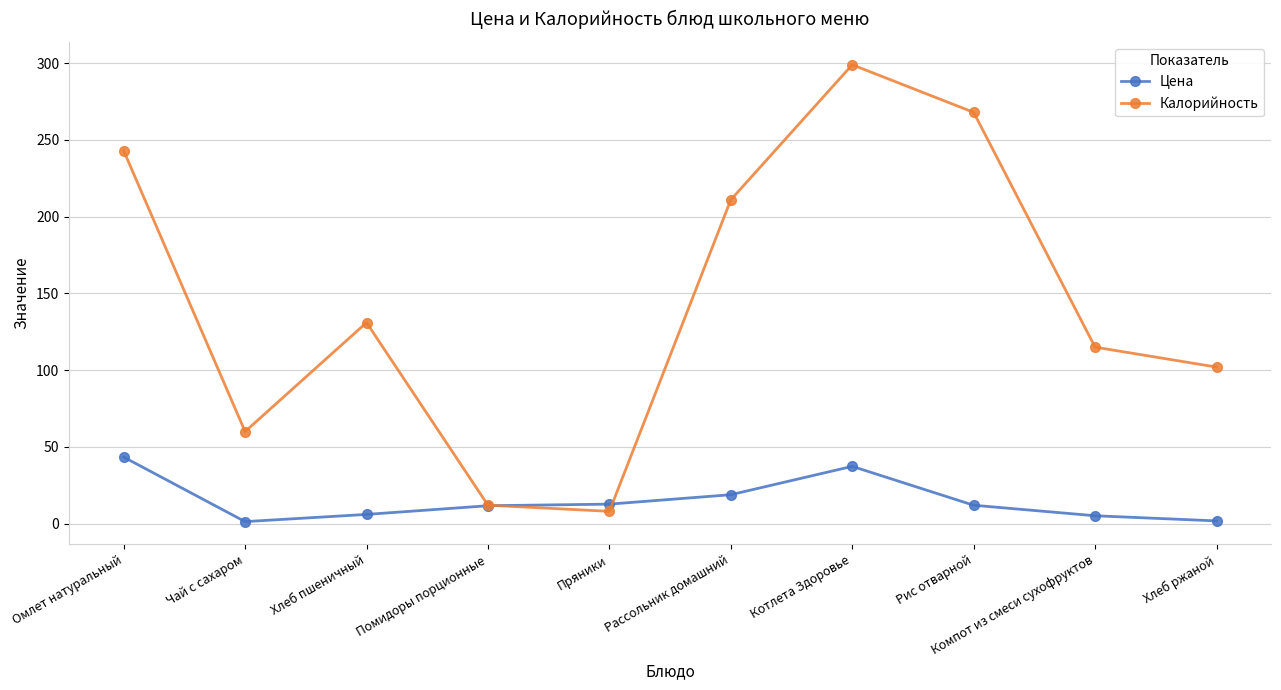

At which category does Калорийность reach its first local peak?

Хлеб пшеничный